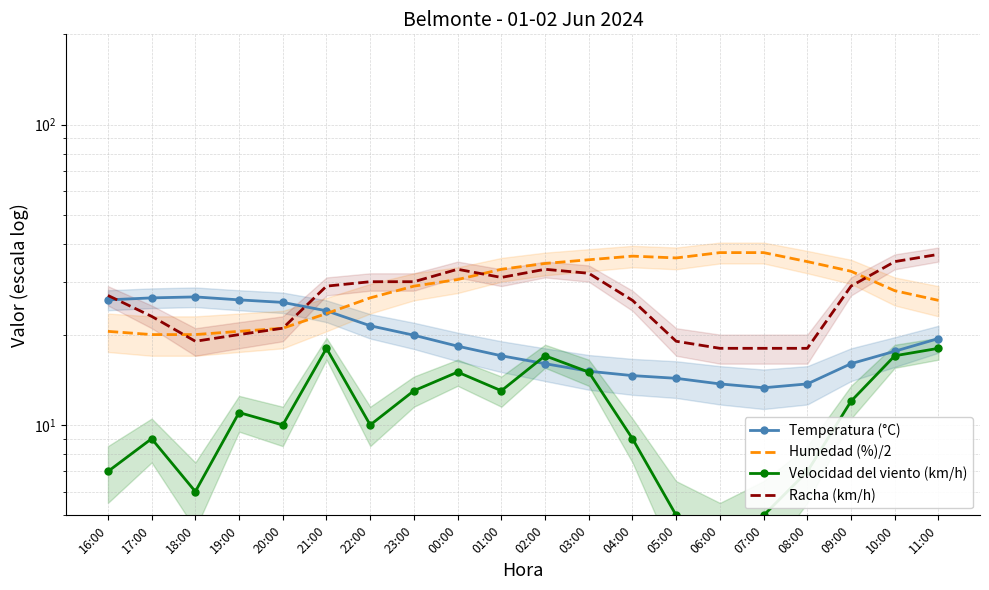

How many values in the Temperatura (°C) series are below 18?

10